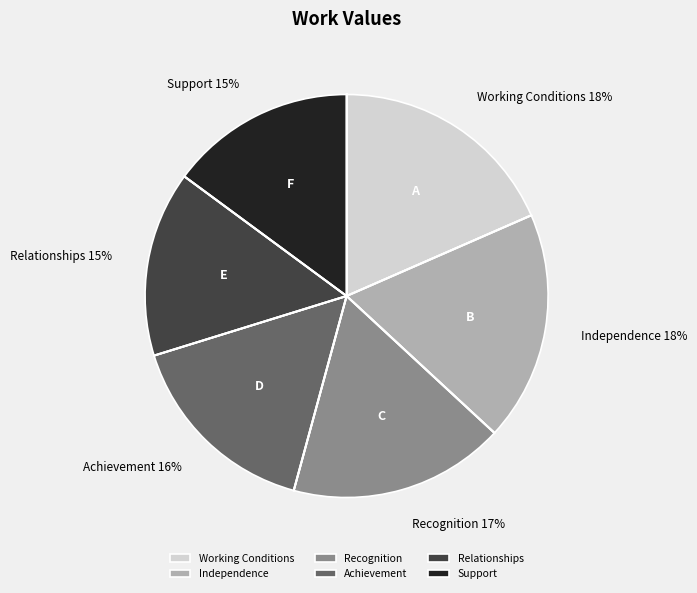

The Independence slice represents 18% of the pie. True or false?

True